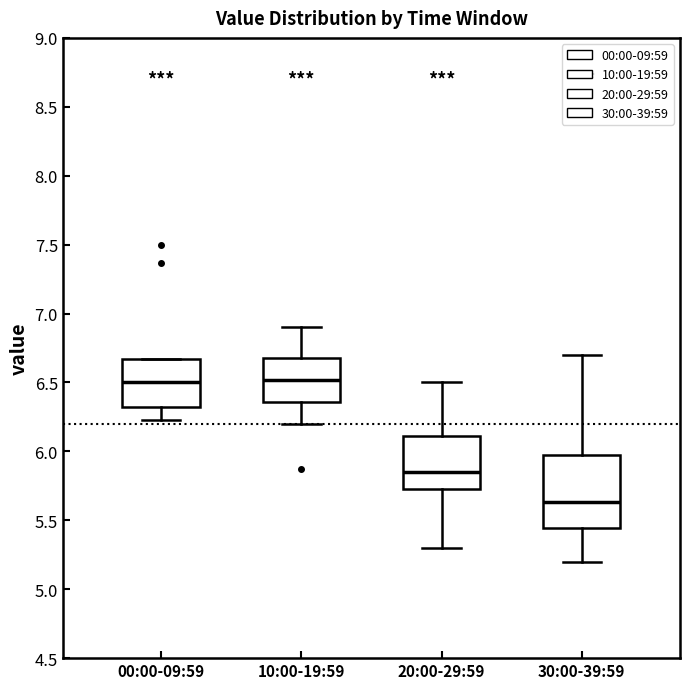

Which box is the tallest, from its lower edge to its upper edge?

30:00-39:59